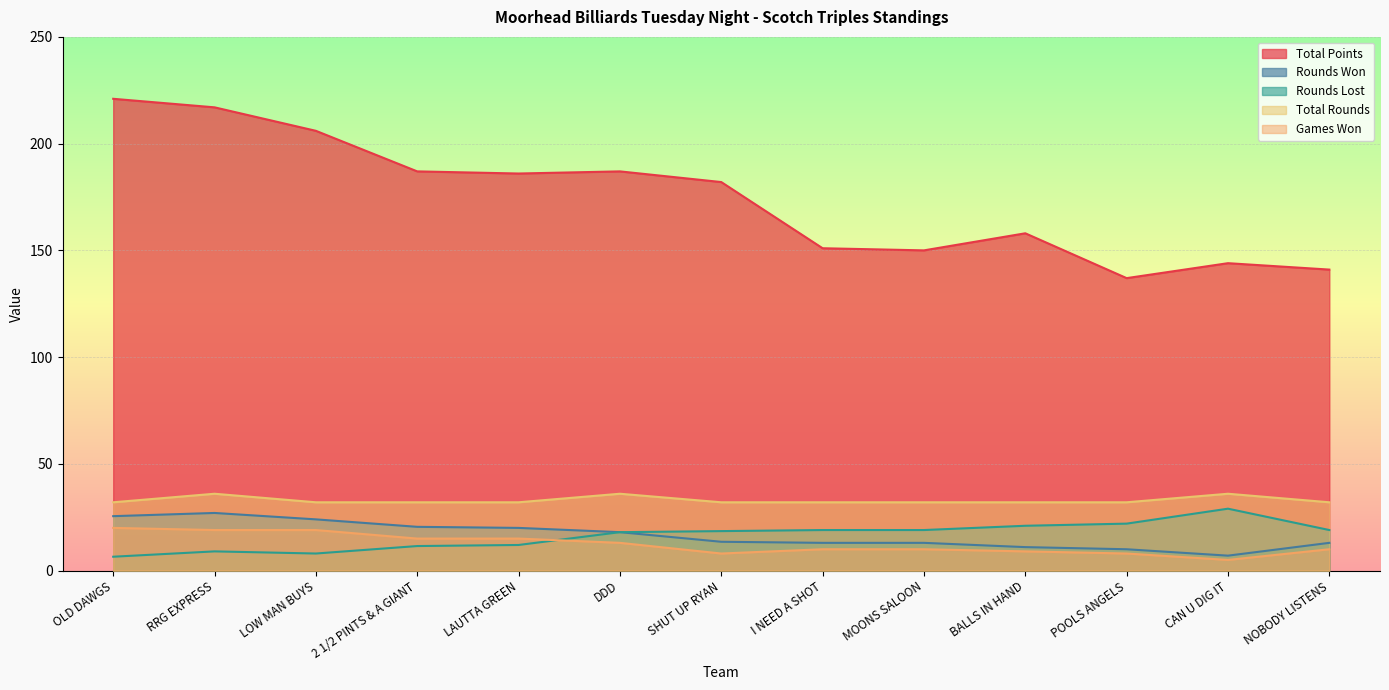

The value of Games Won at DDD is 13.0. True or false?

True